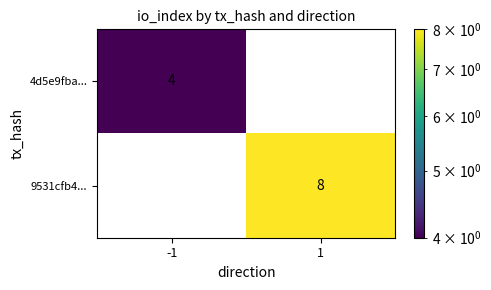

What is the sum of the 9531cfb4... values at -1 and 1?

8